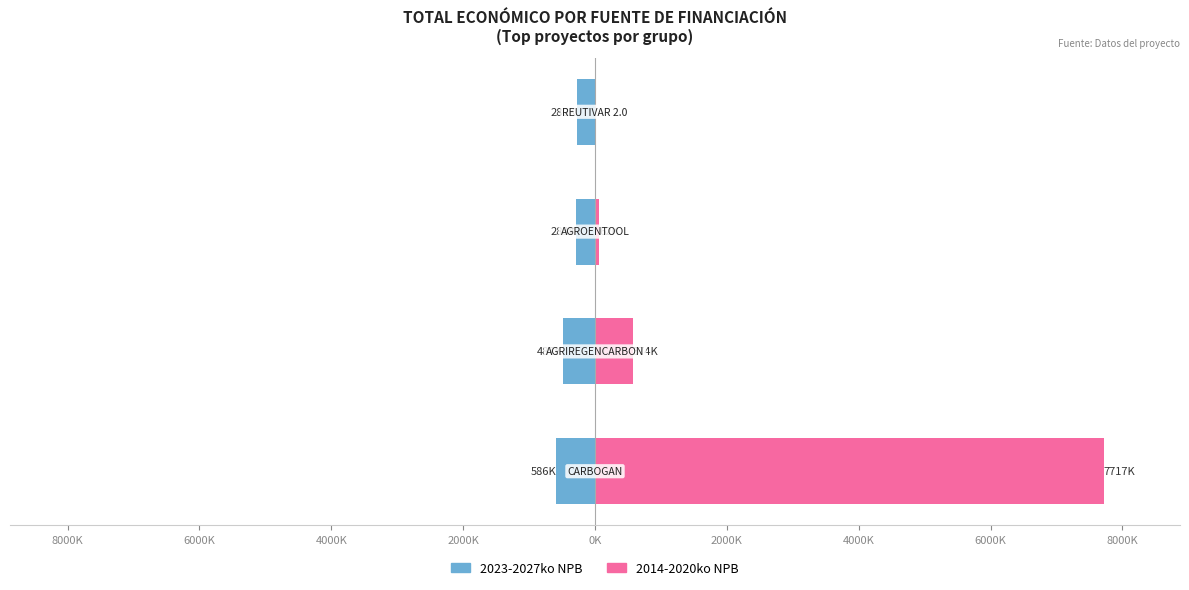

Reading left to right, what are all the values shown in this chart?

2023-2027ko NPB: 10000K=-585.9	8000K=-486.8	6000K=-283.3	4000K=-279.7
2014-2020ko NPB: 10000K=7717.2	8000K=574.0	6000K=61.9	4000K=0.0